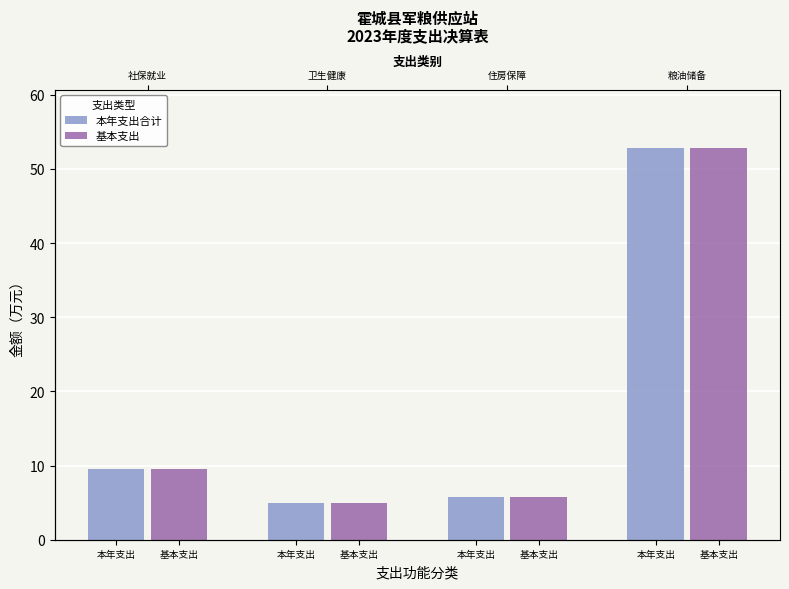

The 本年支出合计 series shows 9.5 at 本年支出. True or false?

True